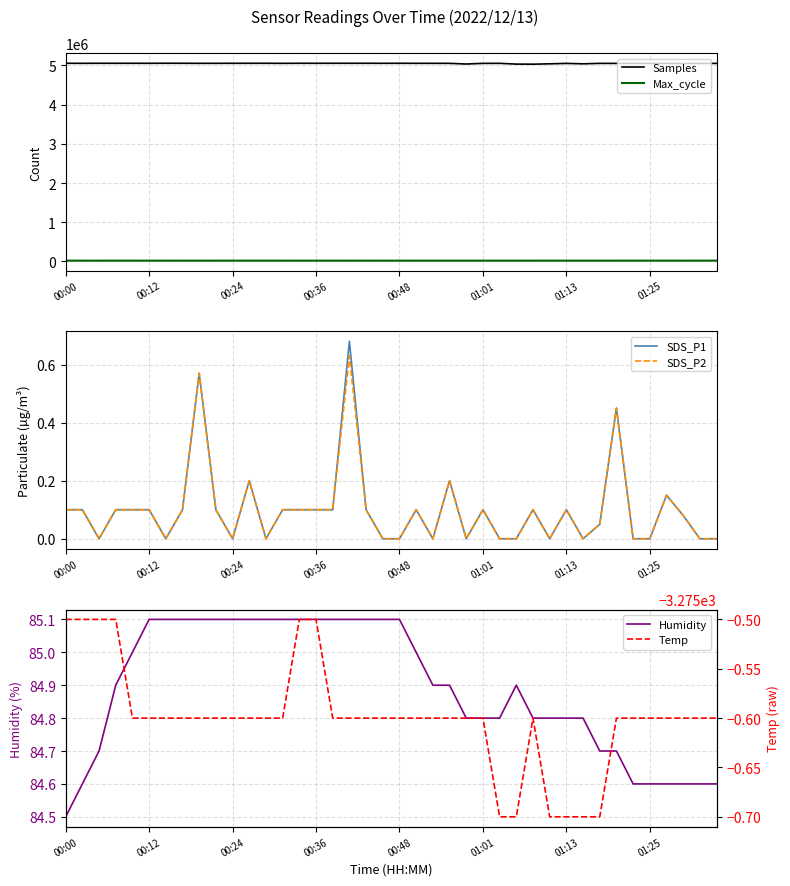

True or false: Samples and SDS_P1 cross at least once.

False